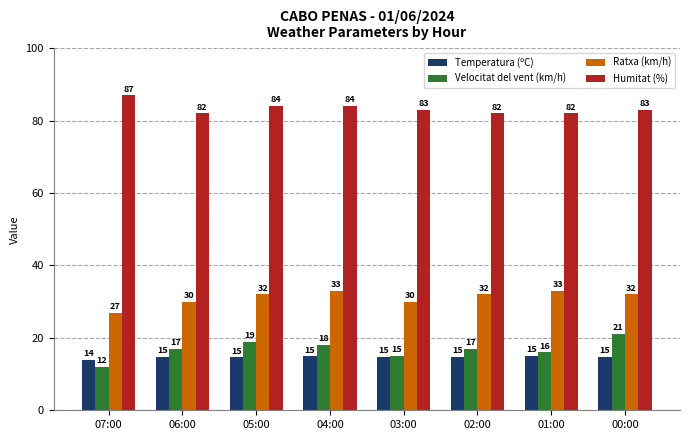

Is the value of Ratxa (km/h) at 02:00 greater than the value of Temperatura (ºC) at 04:00?

Yes